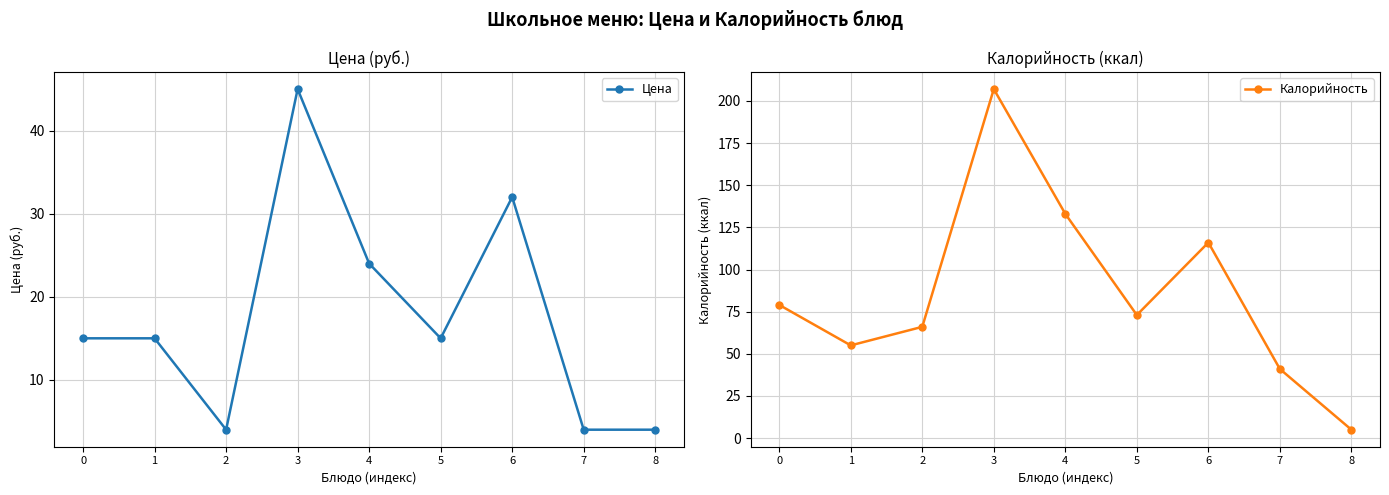

Which series has the largest total across all categories?

Калорийность